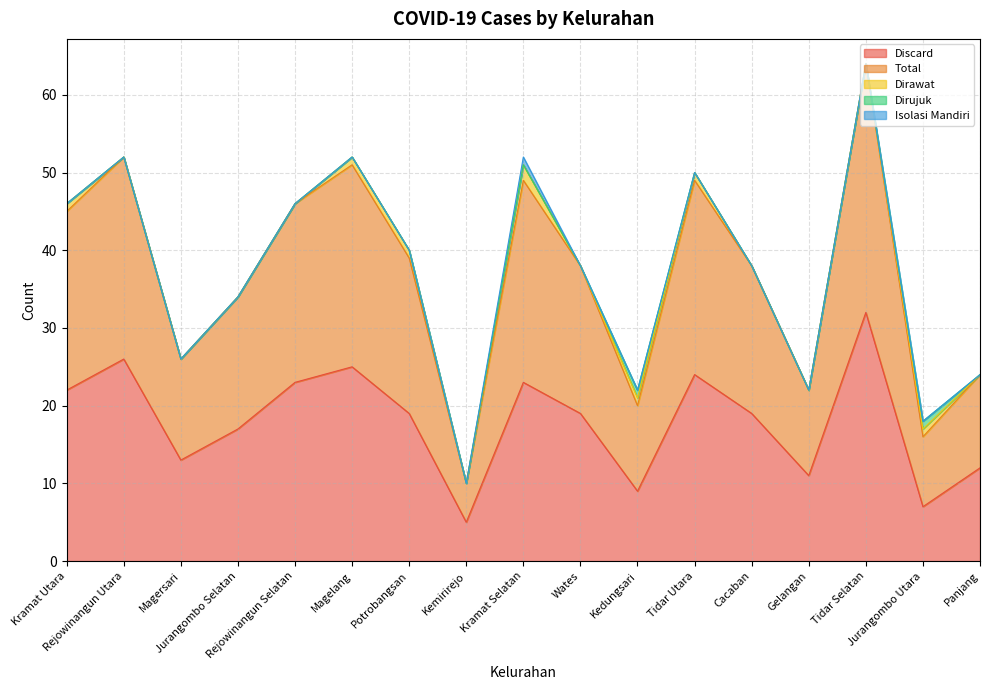

What are all the series names shown in the legend?

Discard, Total, Dirawat, Dirujuk, Isolasi Mandiri